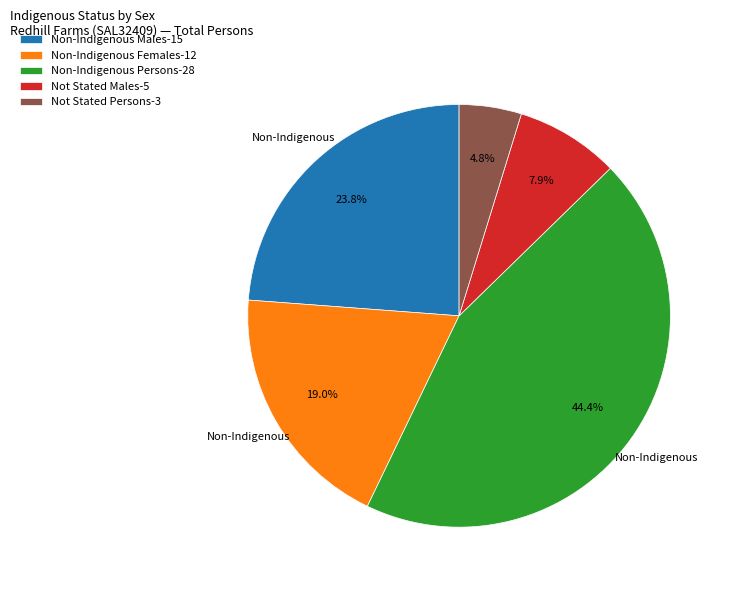

Does any single category account for the majority?

No